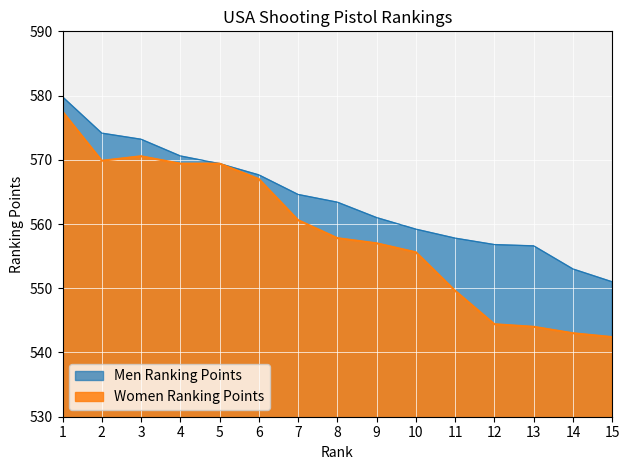

Does the chart display data point markers on the line(s)?

No